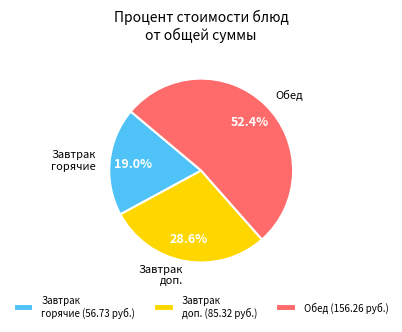

Count the number of slices in the pie.

3